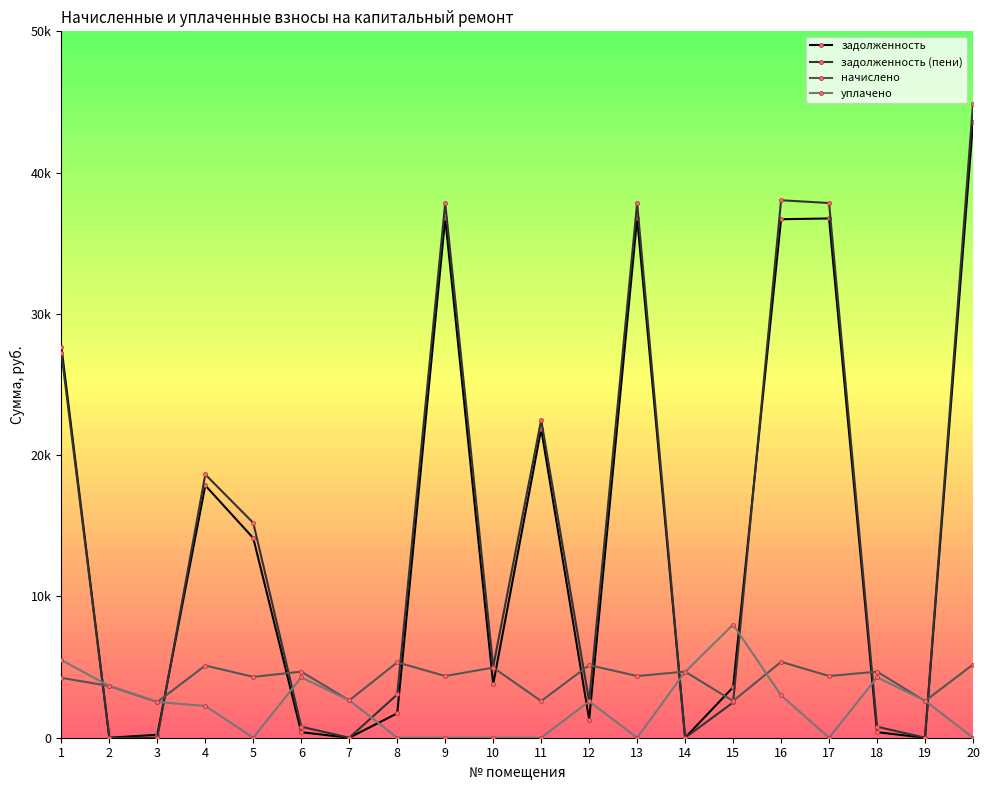

At how many categories does at least one series exceed 44303?

1